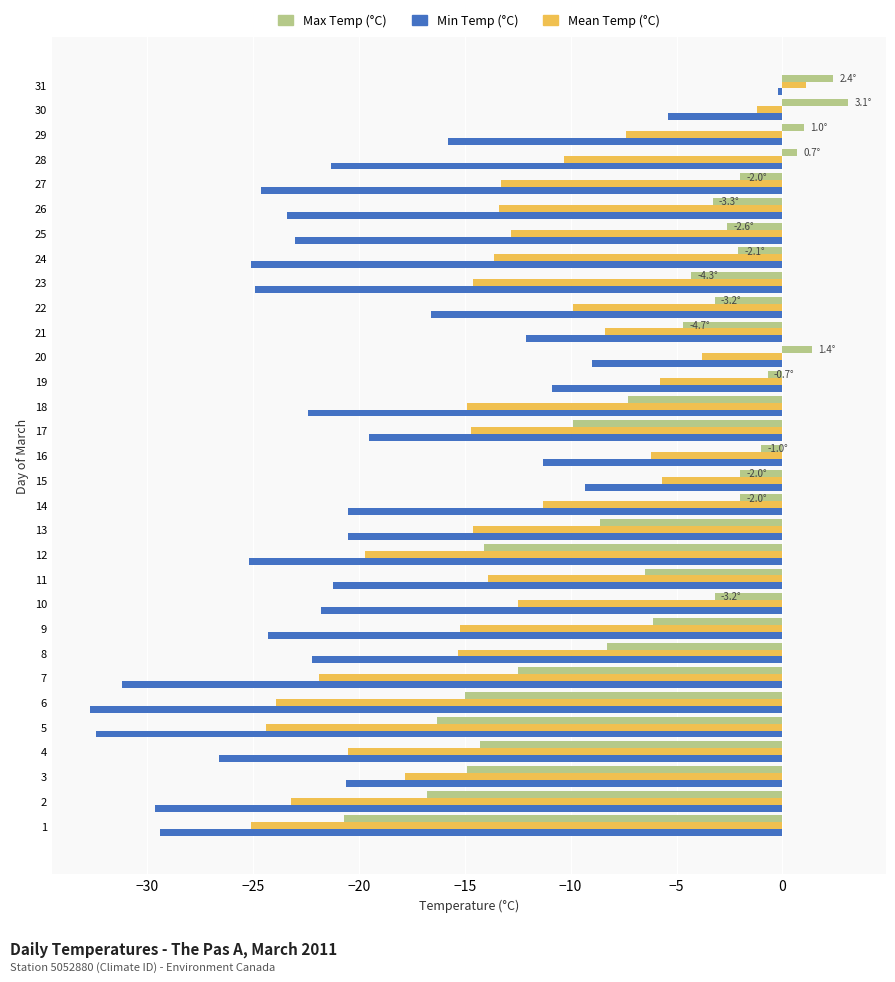

What is the spread (max minus min) of values at 8?

13.9